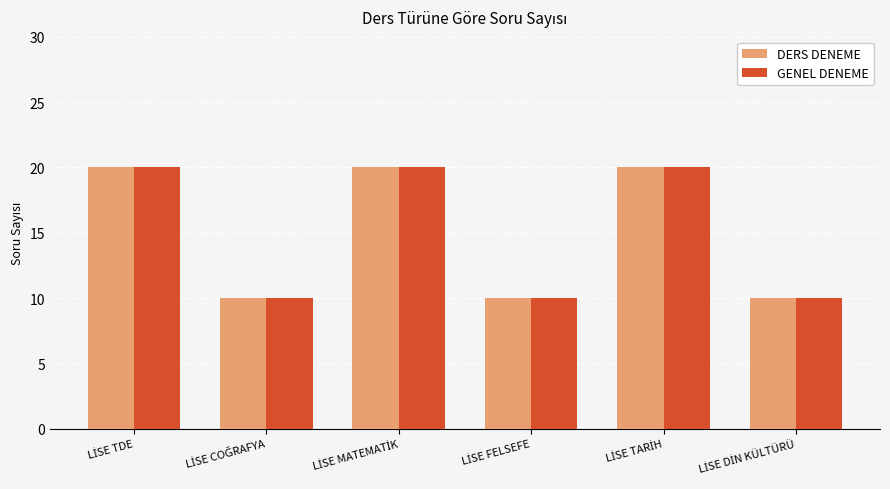

Are the bars horizontal?

No